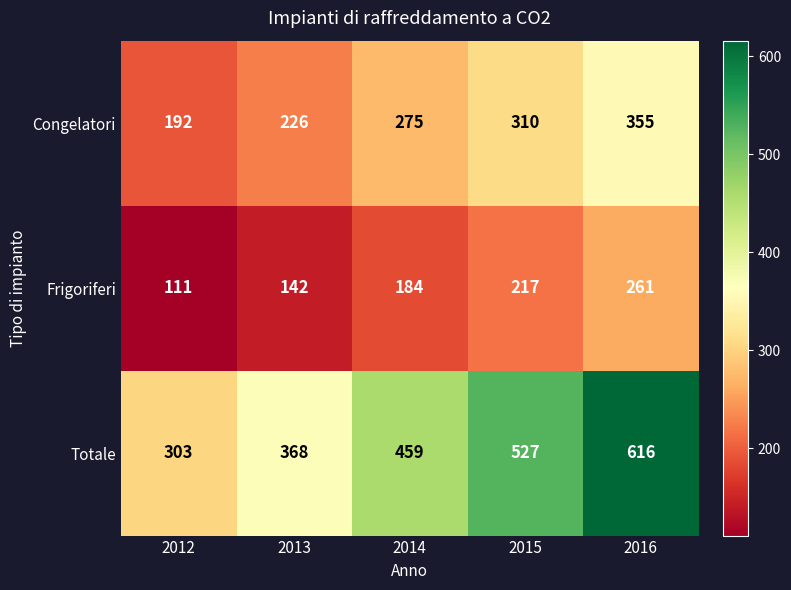

How many Frigoriferi values are between 142 and 217?

3